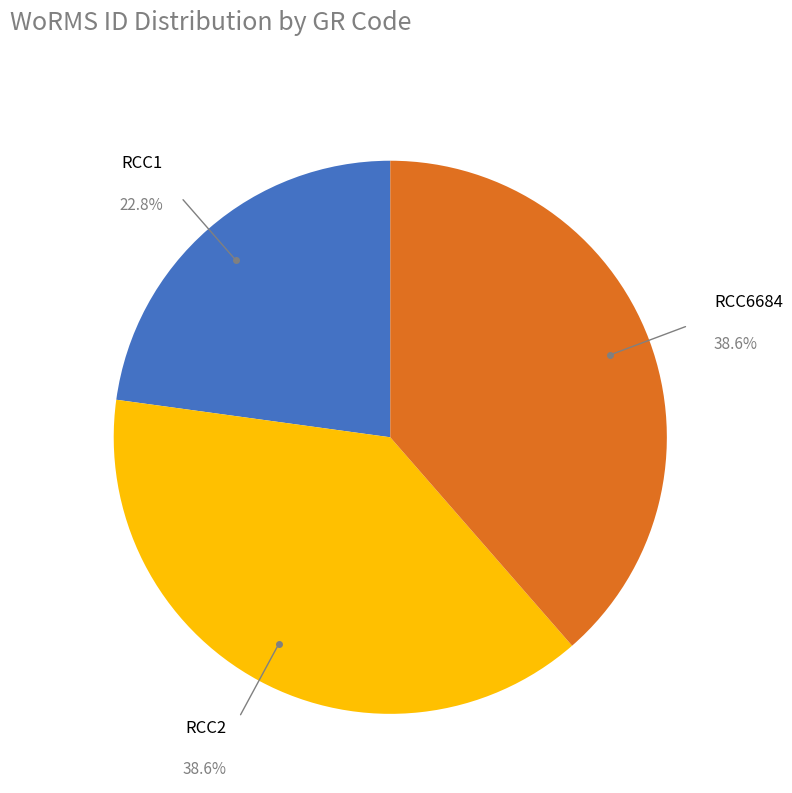

Count the number of slices in the pie.

3